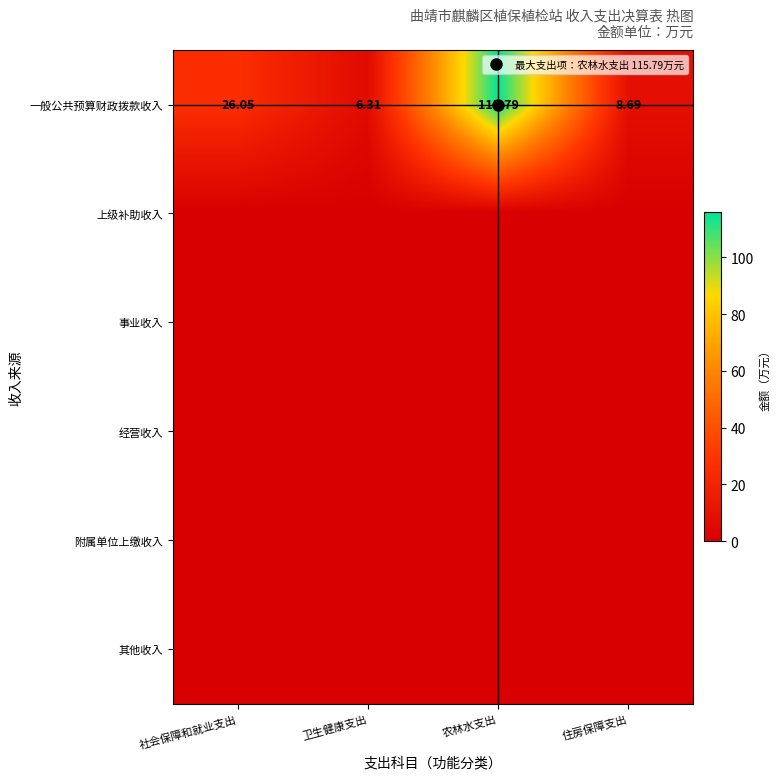

At how many categories does at least one series exceed 93?

1